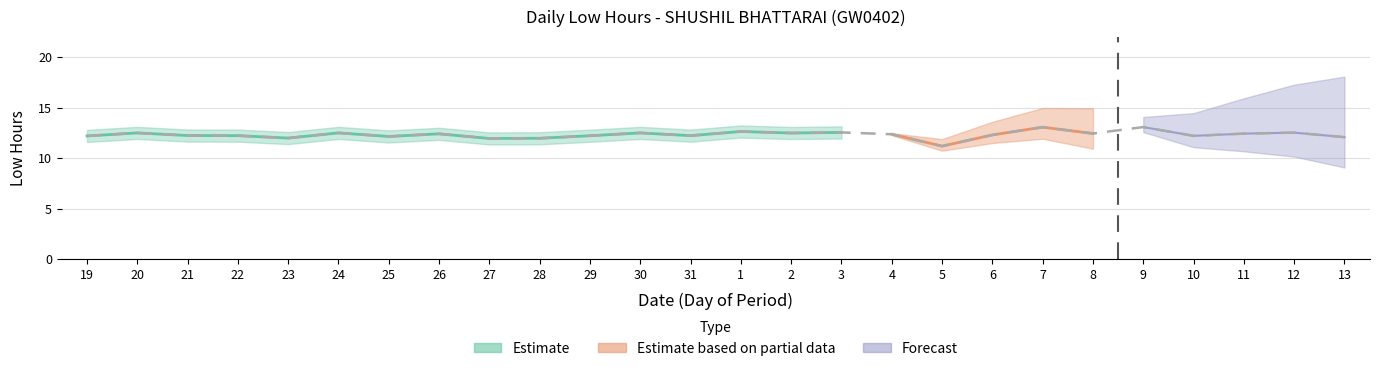

The value at 31 is 4.4. True or false?

False